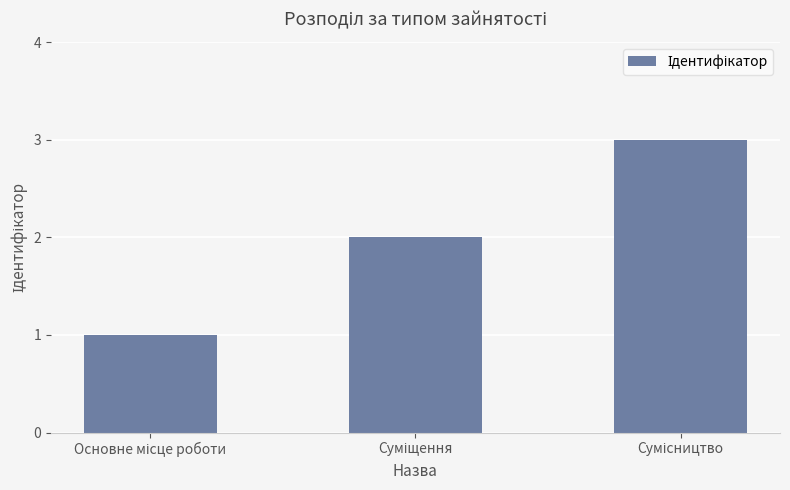

What is the greatest value displayed?

3